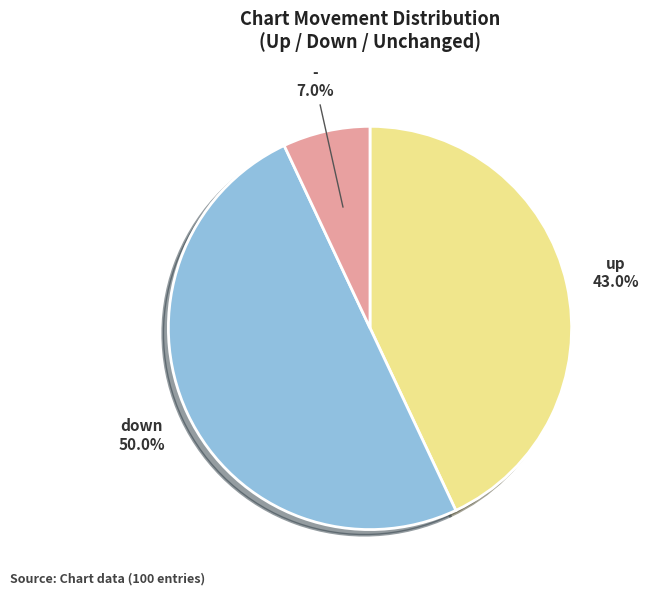

Combined, what portion of the pie is down and up?

93.0%